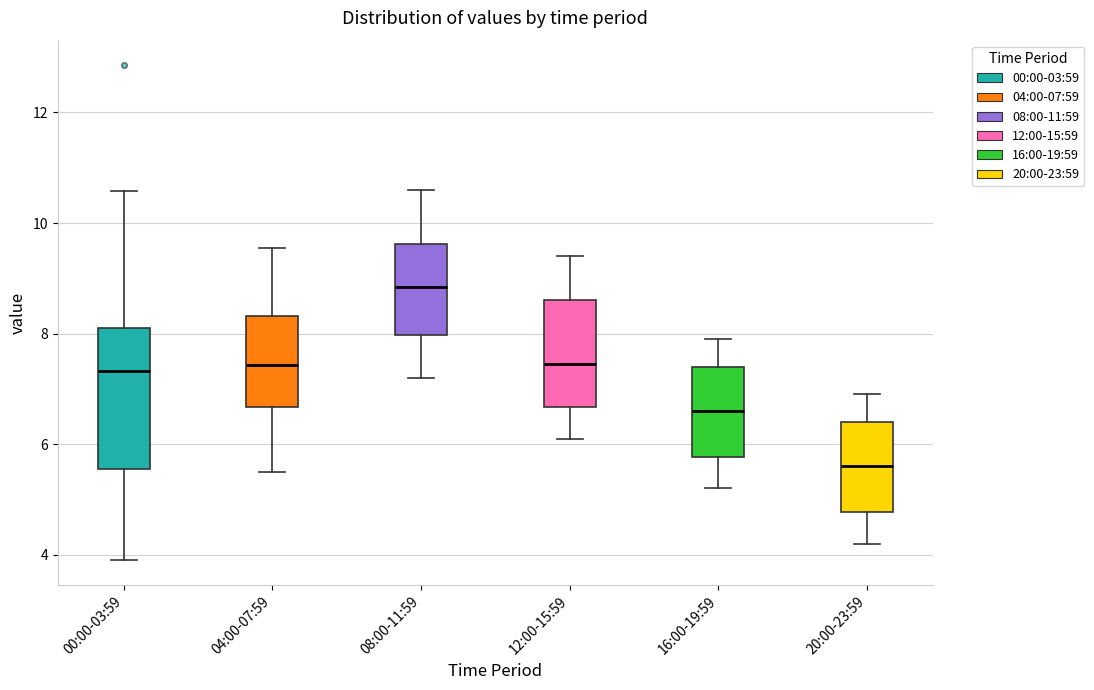

Reading left to right, read every box against the y-axis: the position of its median line, the range the box covers, and the ends of its whiskers. The values are not printed on the chart, so give them approximately, as read against the axis.

00:00-03:59: median 7.4, box 5.6 to 8.2, whiskers 4.0 to 10.6
04:00-07:59: median 7.4, box 6.6 to 8.4, whiskers 5.6 to 9.6
08:00-11:59: median 8.8, box 8.0 to 9.6, whiskers 7.2 to 10.6
12:00-15:59: median 7.4, box 6.6 to 8.6, whiskers 6.2 to 9.4
16:00-19:59: median 6.6, box 5.8 to 7.4, whiskers 5.2 to 8.0
20:00-23:59: median 5.6, box 4.8 to 6.4, whiskers 4.2 to 7.0